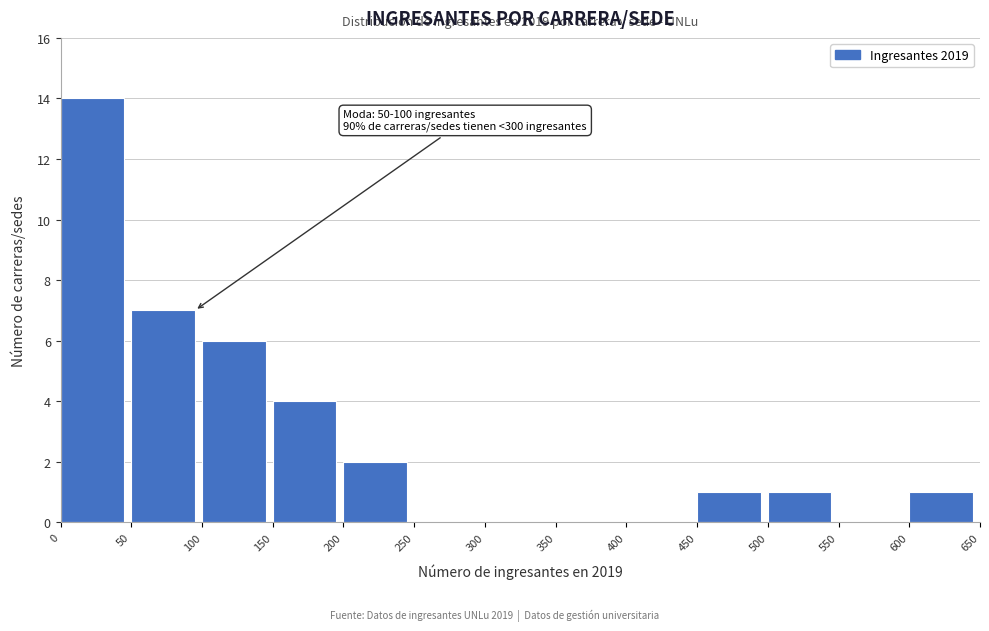

Which range on the x-axis has the tallest bar?

0 to 50